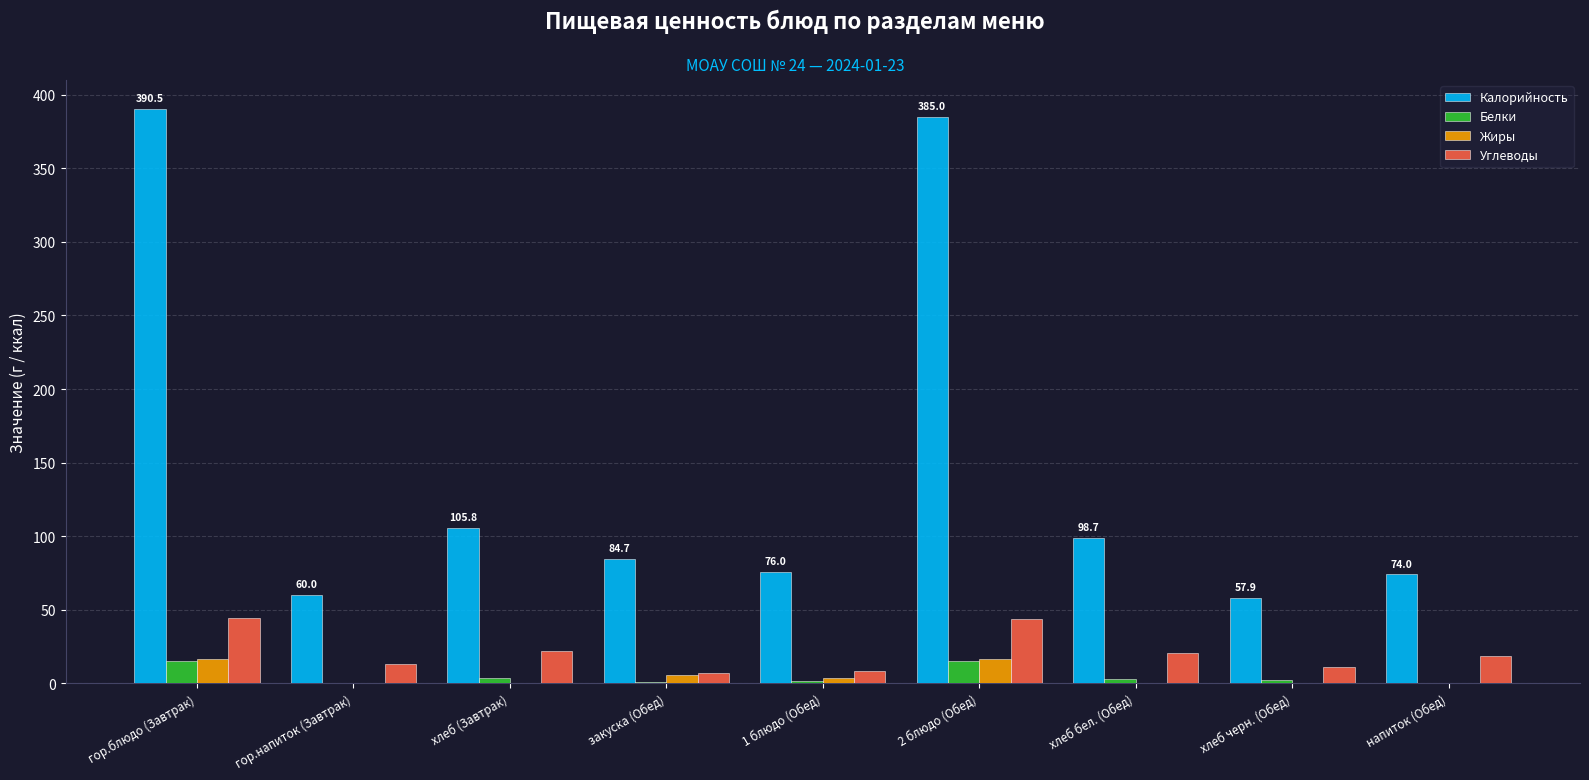

Where does the Белки series first go above 2?

гор.блюдо (Завтрак)